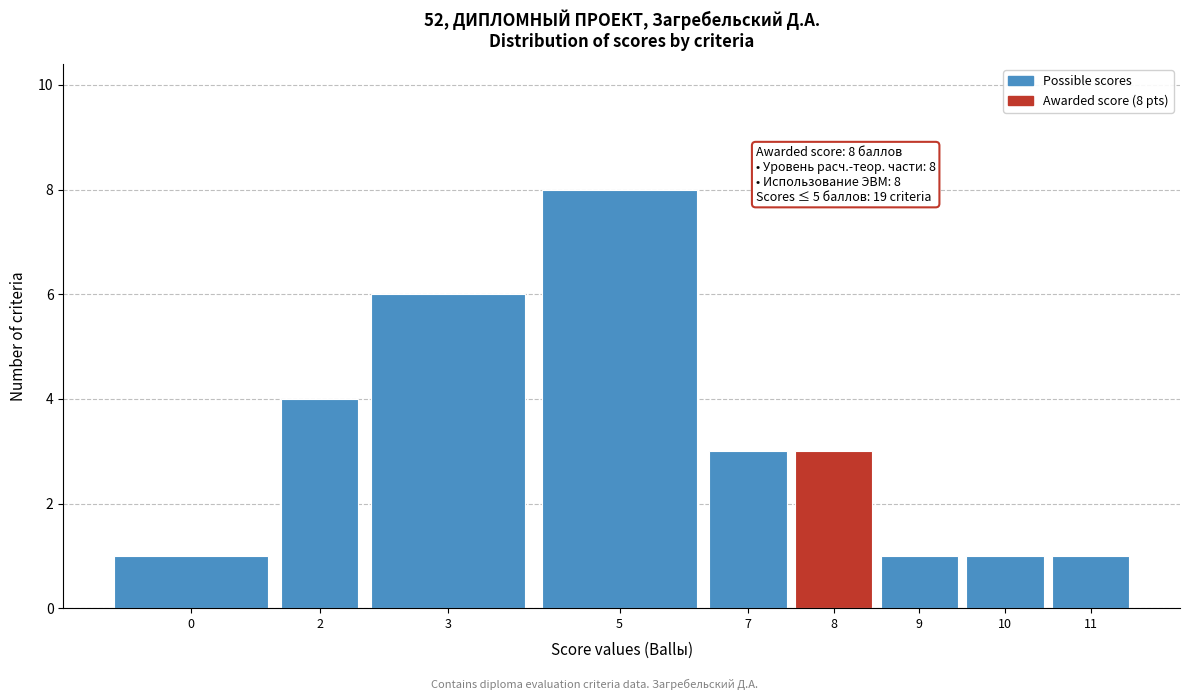

Reading left to right, what are all the values shown in this chart?

1	4	6	8	3	3	1	1	1